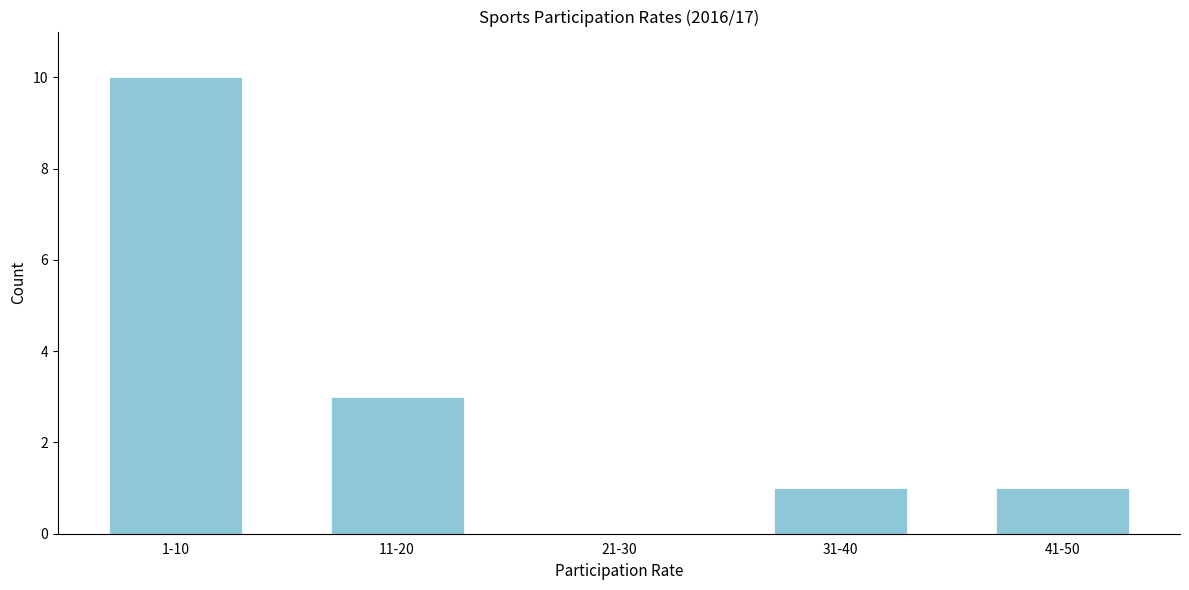

Reading right to left, transcribe all the data shown in this chart.

41-50=1	31-40=1	21-30=0	11-20=3	1-10=10